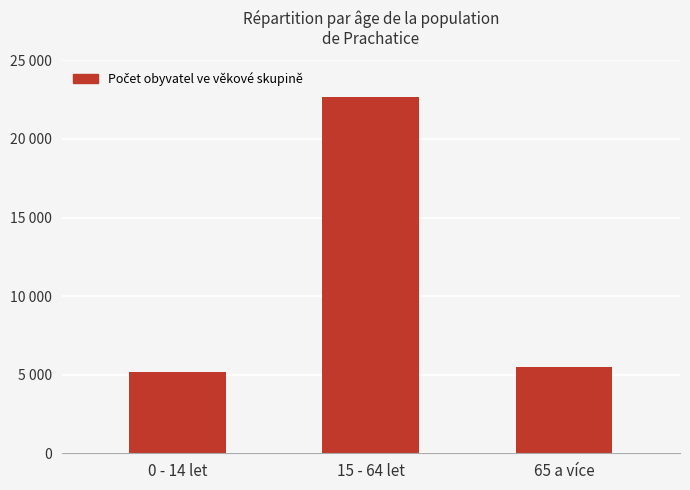

How many bars are there in total?

3